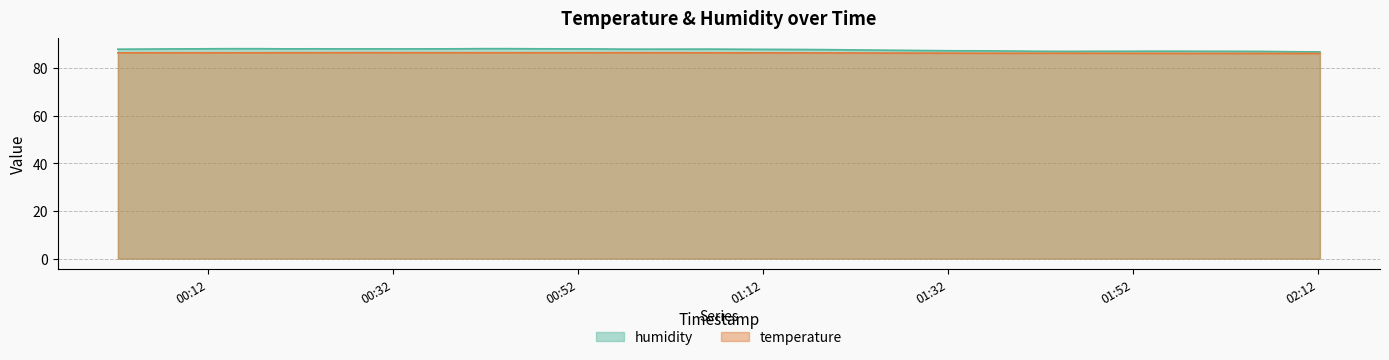

True or false: humidity has more than 1 interior local peaks.

True